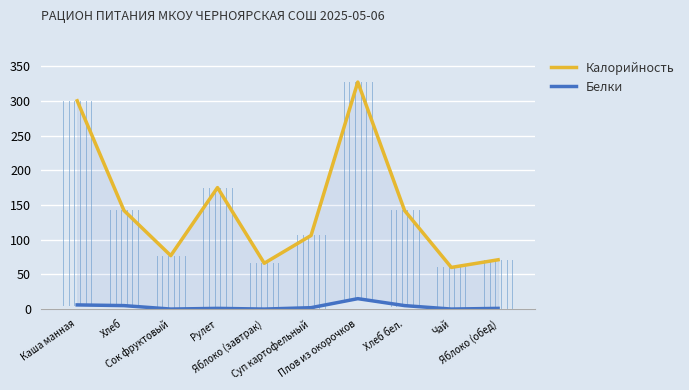

What position from the right is Хлеб бел.?

3